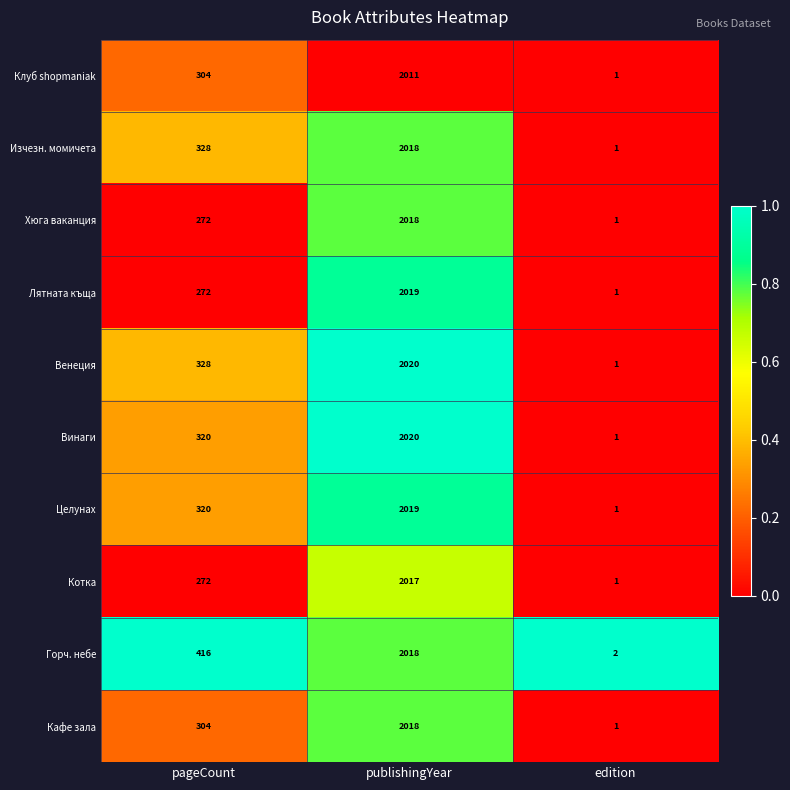

Reading left to right, extract all data points from this chart.

Клуб shopmaniak: 304	2011	1
Изчезн. момичета: 328	2018	1
Хюга ваканция: 272	2018	1
Лятната къща: 272	2019	1
Венеция: 328	2020	1
Винаги: 320	2020	1
Целунах: 320	2019	1
Котка: 272	2017	1
Горч. небе: 416	2018	2
Кафе зала: 304	2018	1